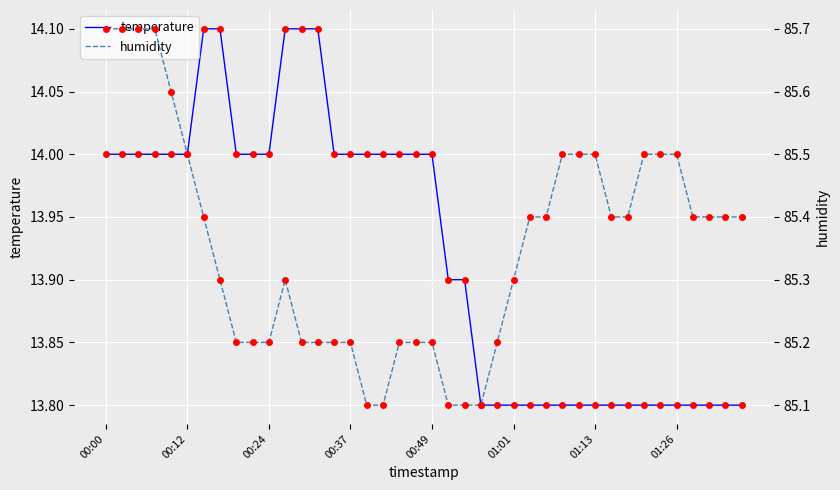

What are all the series names shown in the legend?

temperature, humidity